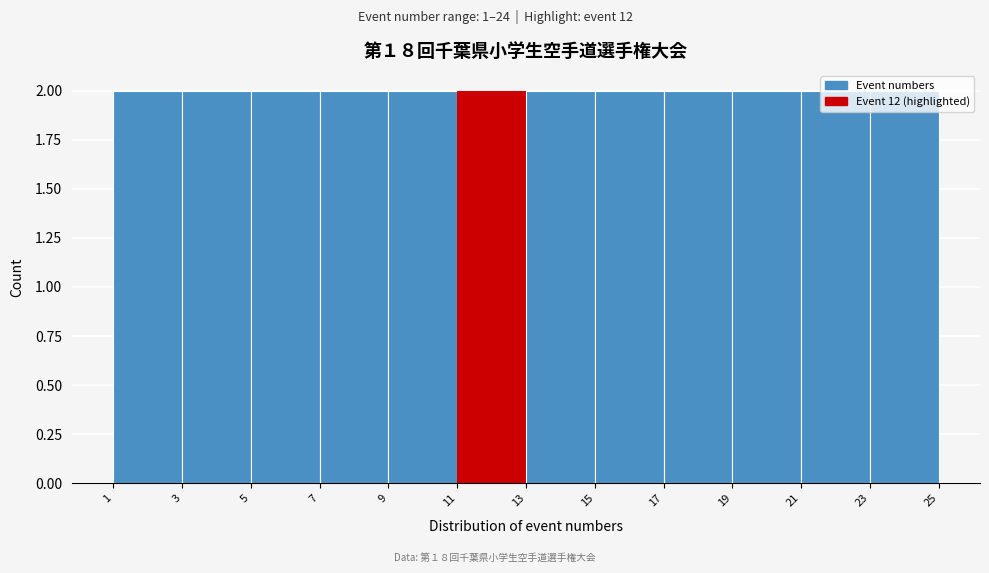

What is the height of the bar covering 13 to 15 on the x-axis? The values are not printed on the chart, so give them approximately, as read against the axis.

2